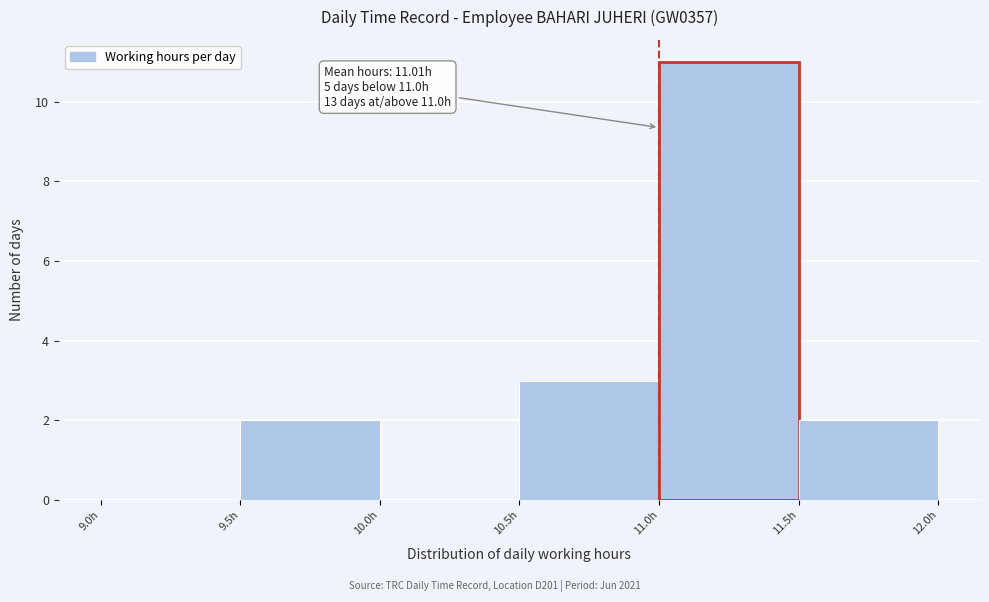

Over which range of the x-axis is the bar tallest?

11.0 to 11.5